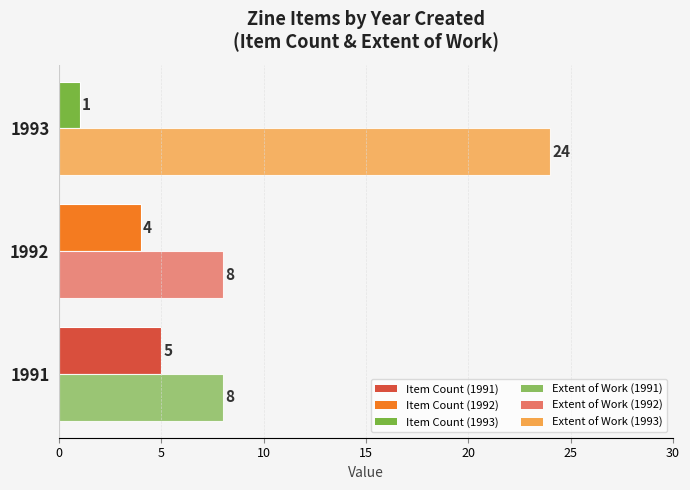

What is the difference between the highest and lowest values at 1993?

23